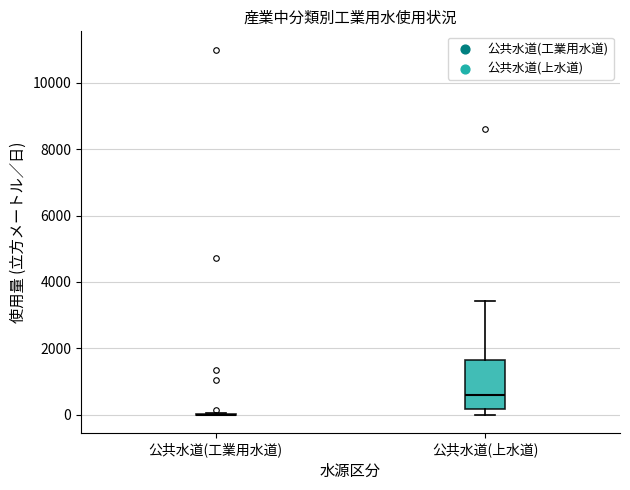

Reading left to right, transcribe this box plot: for each box, give where its median line is, the range the box spans, and where its two whiskers end, as read against the y-axis. The values are not printed on the chart, so give them approximately, as read against the axis.

公共水道(工業用水道): box collapsed to a line at 0, whiskers 0 to 0
公共水道(上水道): median 600, box 200 to 1600, whiskers 0 to 3400